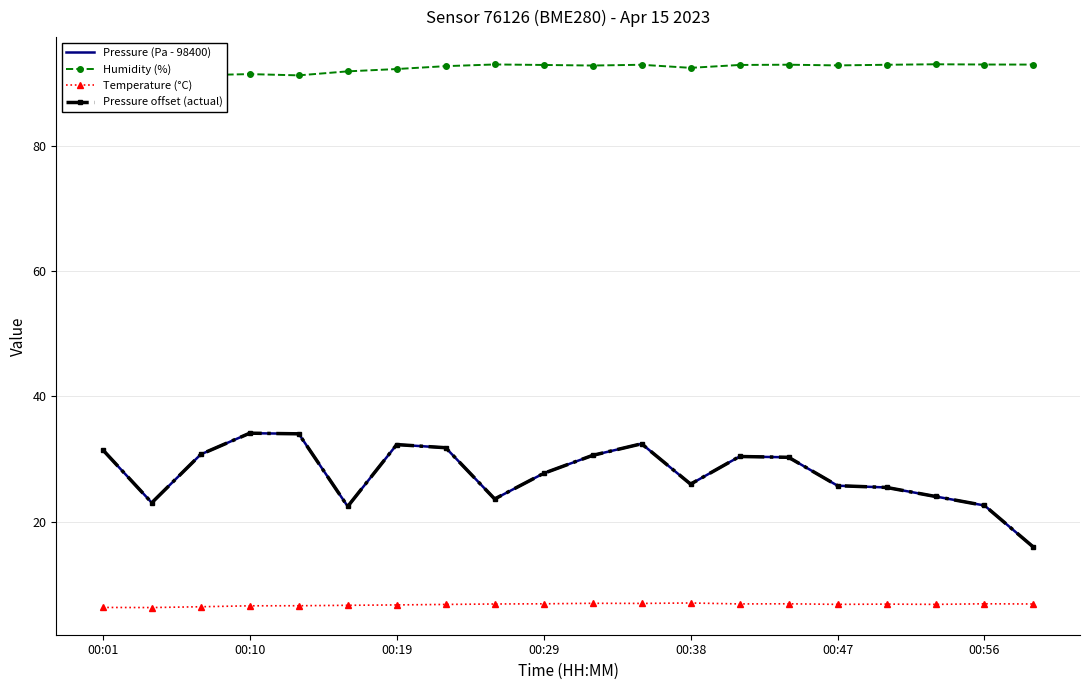

Reading left to right, list all the values displayed in this chart.

Pressure (Pa - 98400): 31.5	23.0	30.8	34.1	34.0	22.4	32.3	31.8	23.6	27.7	30.6	32.4	26.0	30.4	30.3	25.8	25.5	24.0	22.6	15.9
Humidity (%): 91.0	91.3	91.3	91.4	91.2	91.9	92.2	92.7	93.0	92.9	92.8	92.9	92.4	92.9	92.9	92.8	92.9	93.0	93.0	93.0
Temperature (°C): 6.3	6.3	6.4	6.6	6.6	6.7	6.7	6.8	6.9	6.9	7.0	7.0	7.0	6.9	6.9	6.8	6.8	6.8	6.9	6.9
Pressure offset (actual): 31.5	23.0	30.8	34.1	34.0	22.4	32.3	31.8	23.6	27.7	30.6	32.4	26.0	30.4	30.3	25.8	25.5	24.0	22.6	15.9